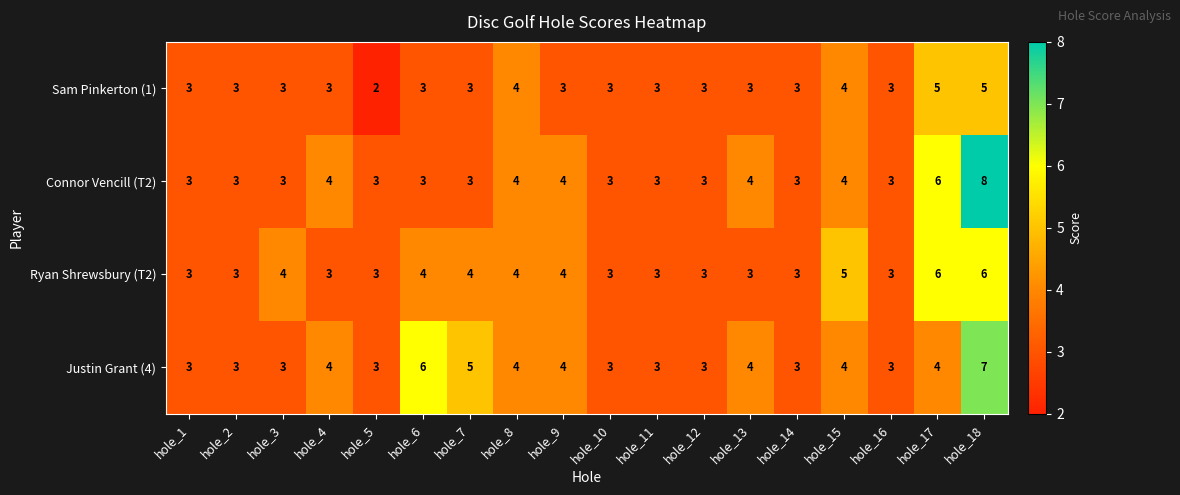

Which series has the widest spread of values?

Connor Vencill (T2)